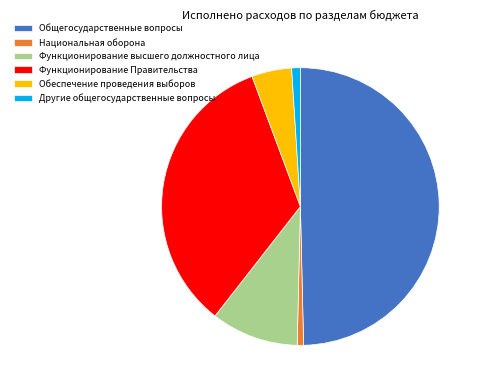

To the nearest percent, what is the combined percentage of Национальная оборона and Другие общегосударственные вопросы?

2%